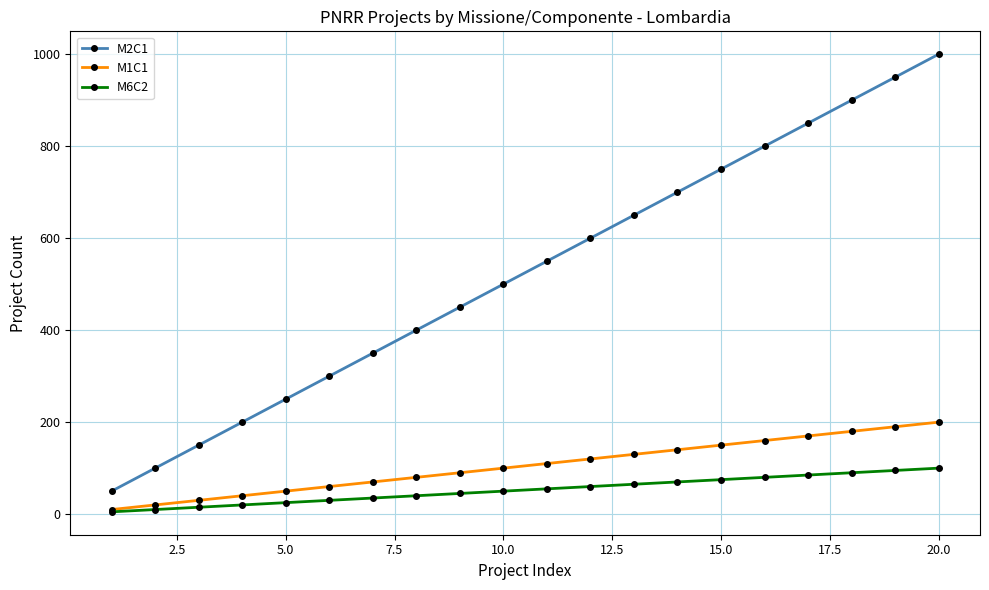

Rank the series by their maximum value, from highest to lowest.

M2C1, M1C1, M6C2